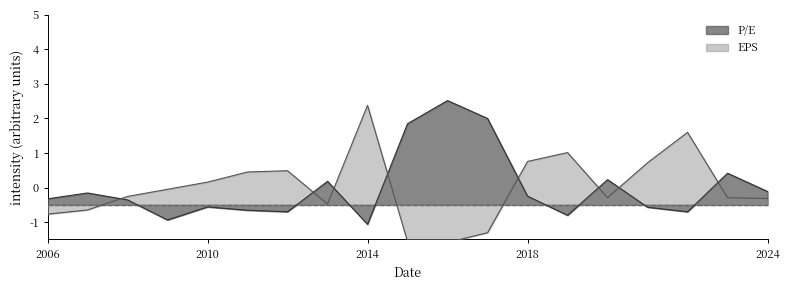

How many interior local peaks does the P/E series have?

6